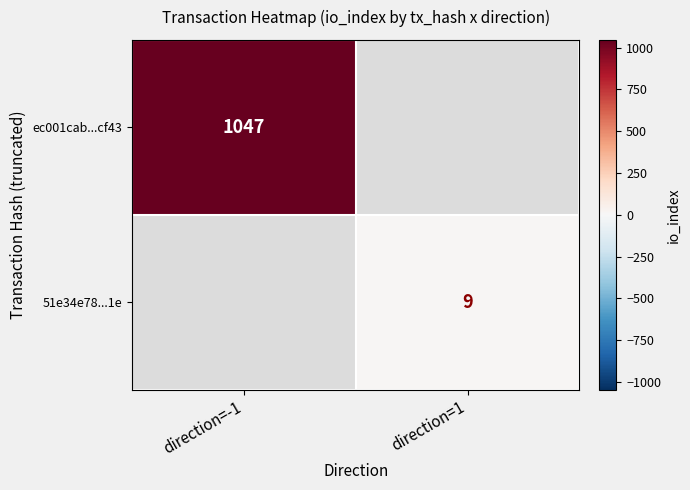

Count the number of data series in this chart.

2